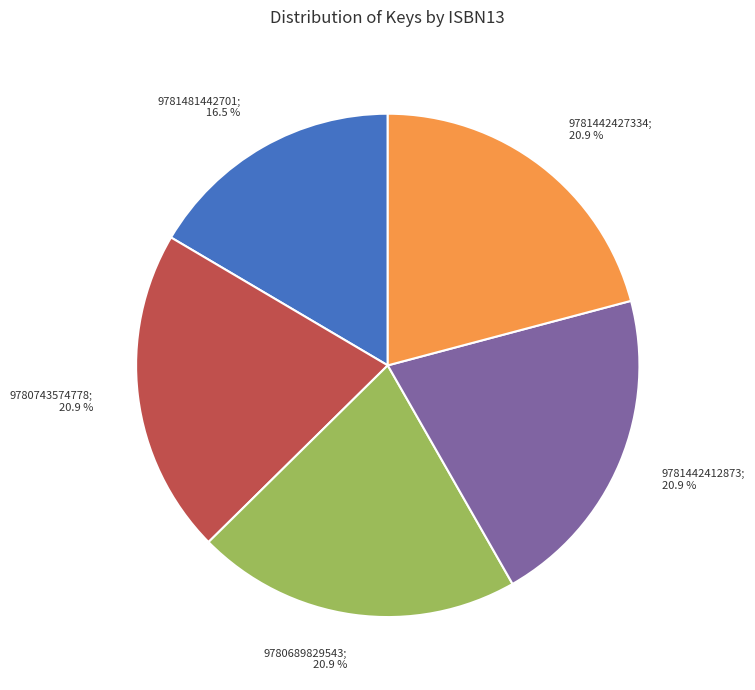

Does any single category account for the majority?

No